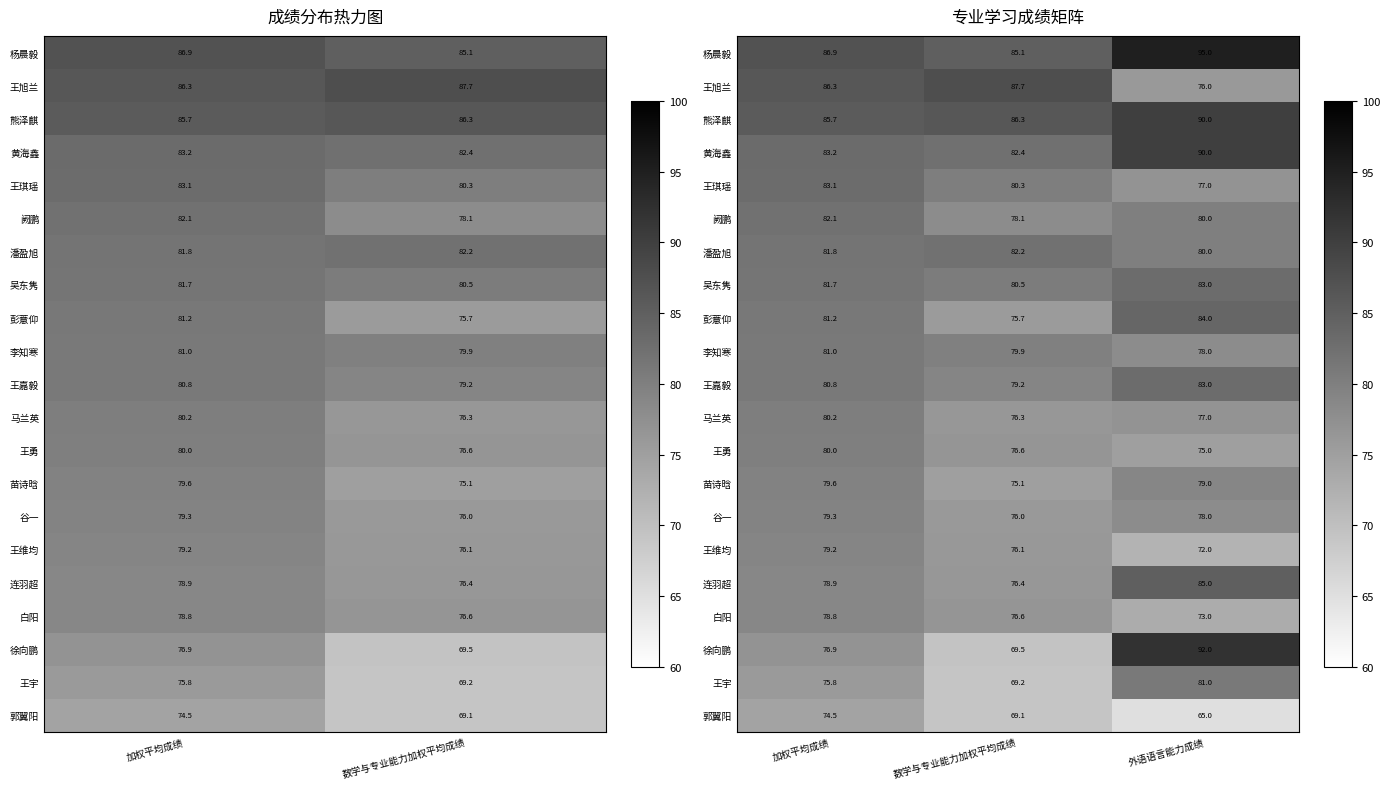

Rank the series by their maximum value, from highest to lowest.

杨晨毅, 徐向鹏, 熊泽麒, 黄海鑫, 王旭兰, 连羽超, 彭薏仰, 王琪瑶, 吴东隽, 王嘉毅, 潘盈旭, 阙鹏, 李知寒, 王宇, 马兰英, 王勇, 苗诗晗, 谷一, 王维均, 白阳, 郭翼阳